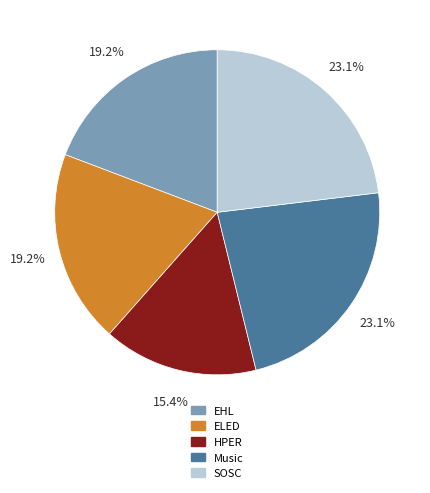

Is there a majority slice in this chart?

No